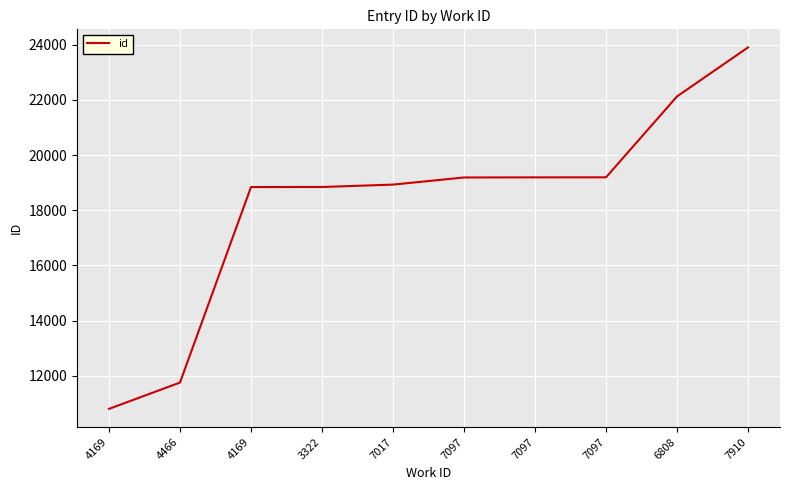

What is the value of the 7th point from the left?

19187